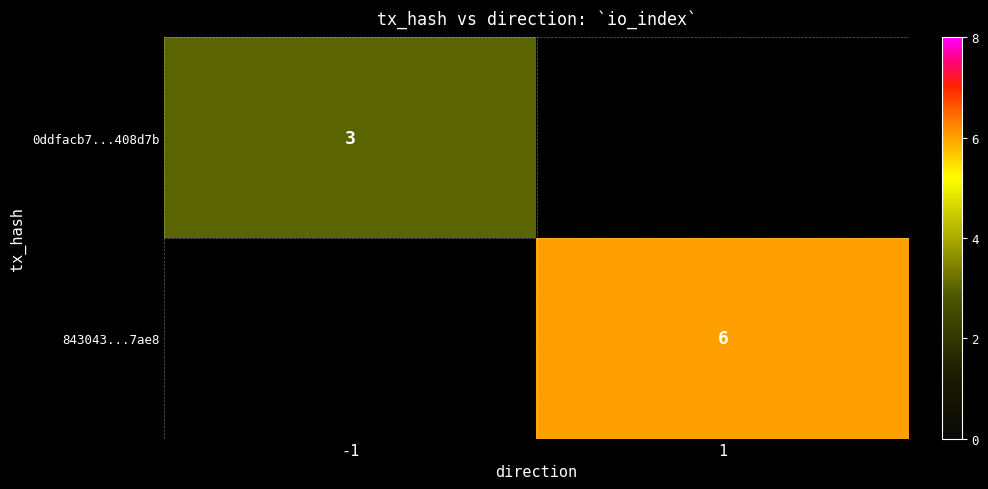

What is the minimum value shown in the chart?

3.0